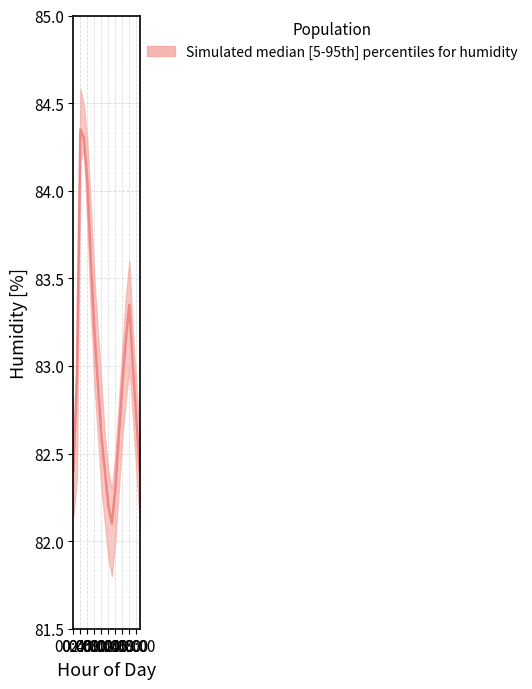

What is the greatest value displayed?

84.3